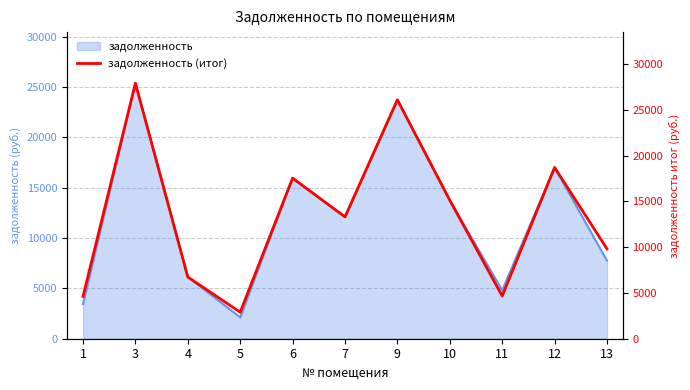

What is the sum of the values at 3 and 6?

45433.7